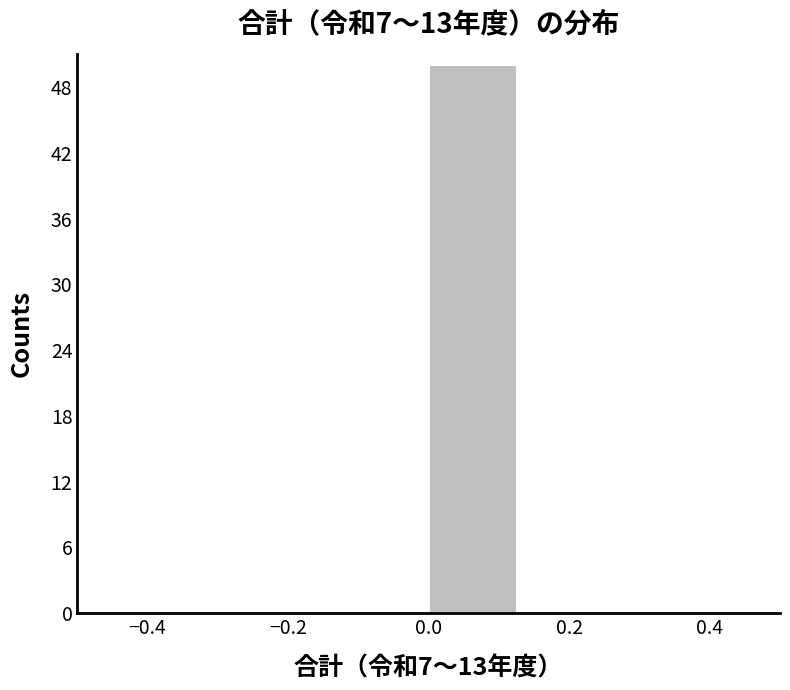

Reading left to right, list every bar in this chart as the range it spans on the x-axis followed by its height. Neither the bar edges nor the heights are printed on the chart, so give them approximately, as read against the axes.

-0.500 to -0.375: 0
-0.375 to -0.250: 0
-0.250 to -0.125: 0
-0.125 to 0.000: 0
0.000 to 0.125: 50
0.125 to 0.250: 0
0.250 to 0.375: 0
0.375 to 0.500: 0